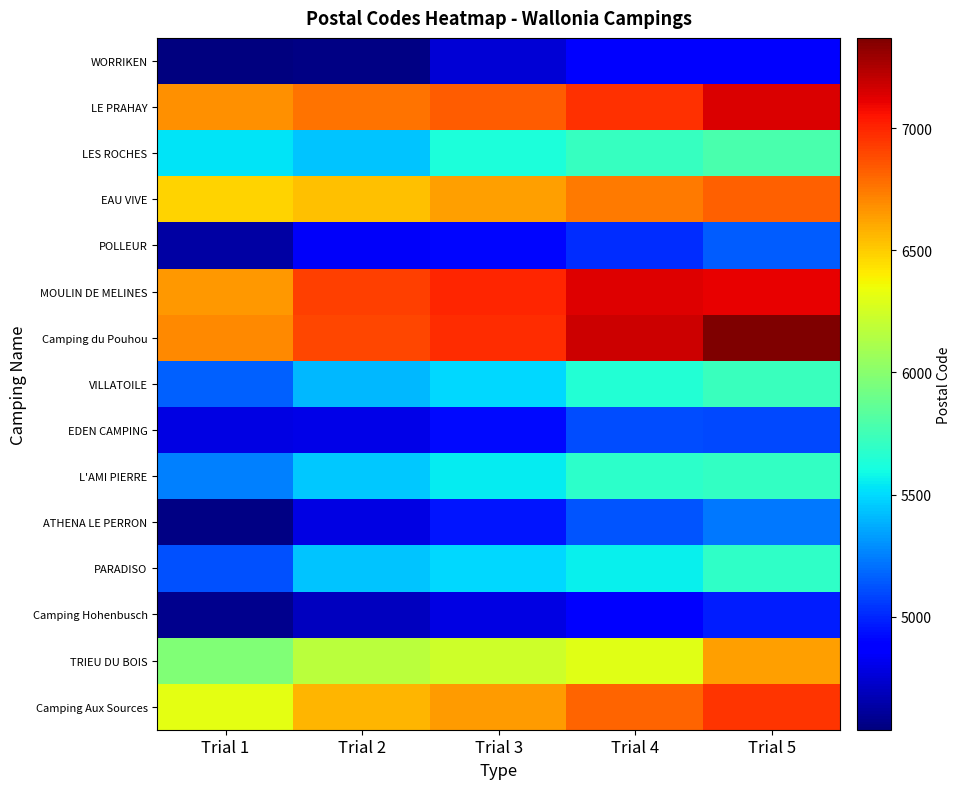

Which label corresponds to the largest value in the chart?

Trial 5